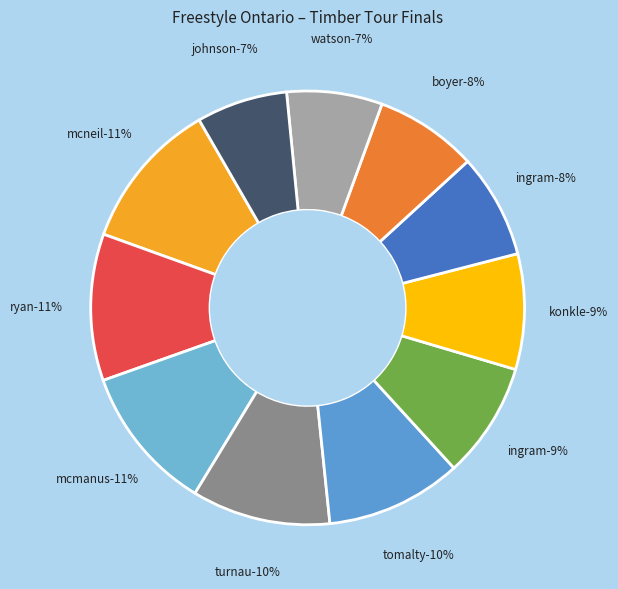

What is the smallest slice in the pie chart?

JOHNSON Alexander